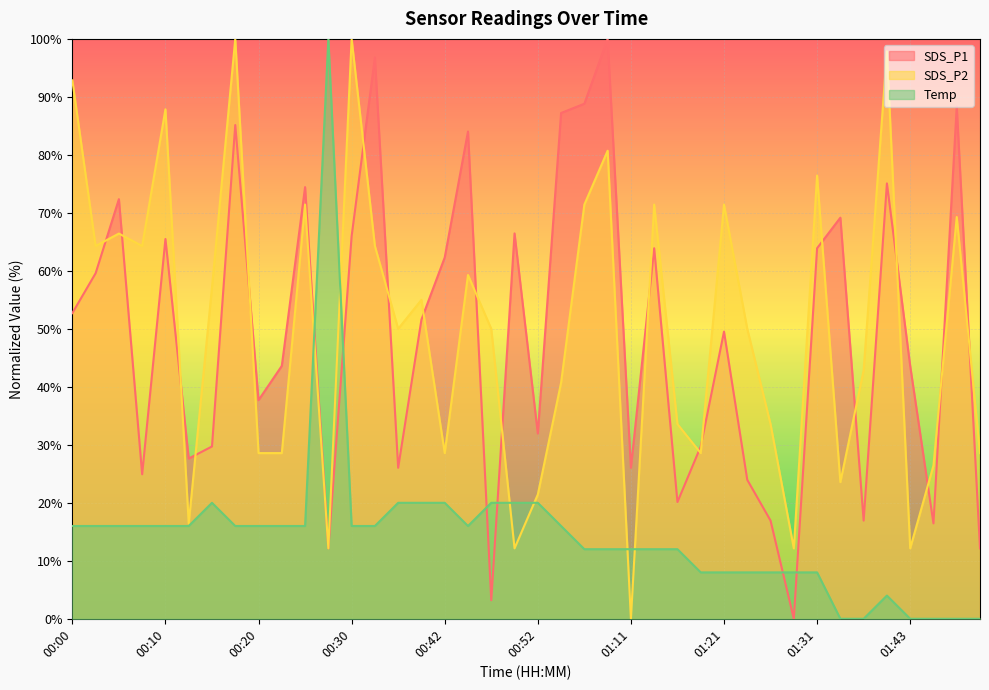

What is the sum of all SDS_P2 values?

2001.4